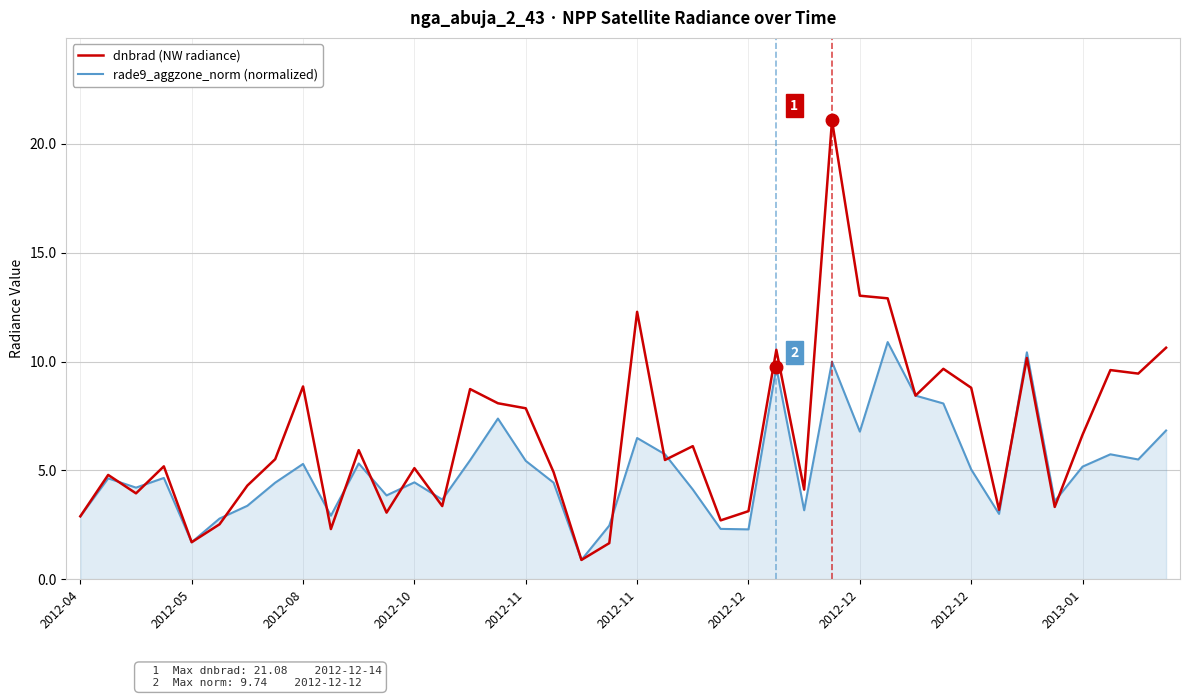

What is the greatest value displayed?

21.1